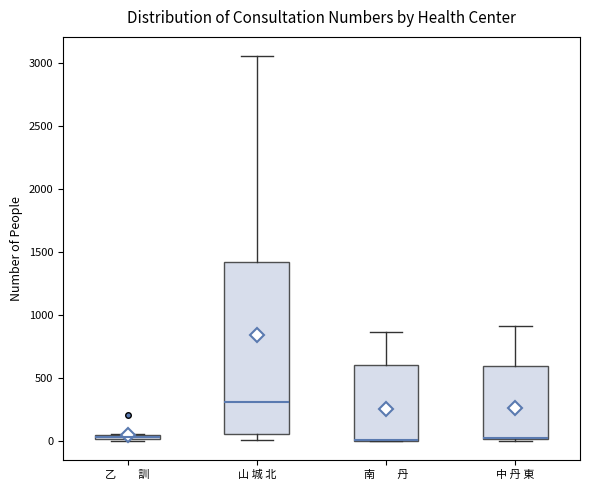

Which box is the tallest, from its lower edge to its upper edge?

山 城 北